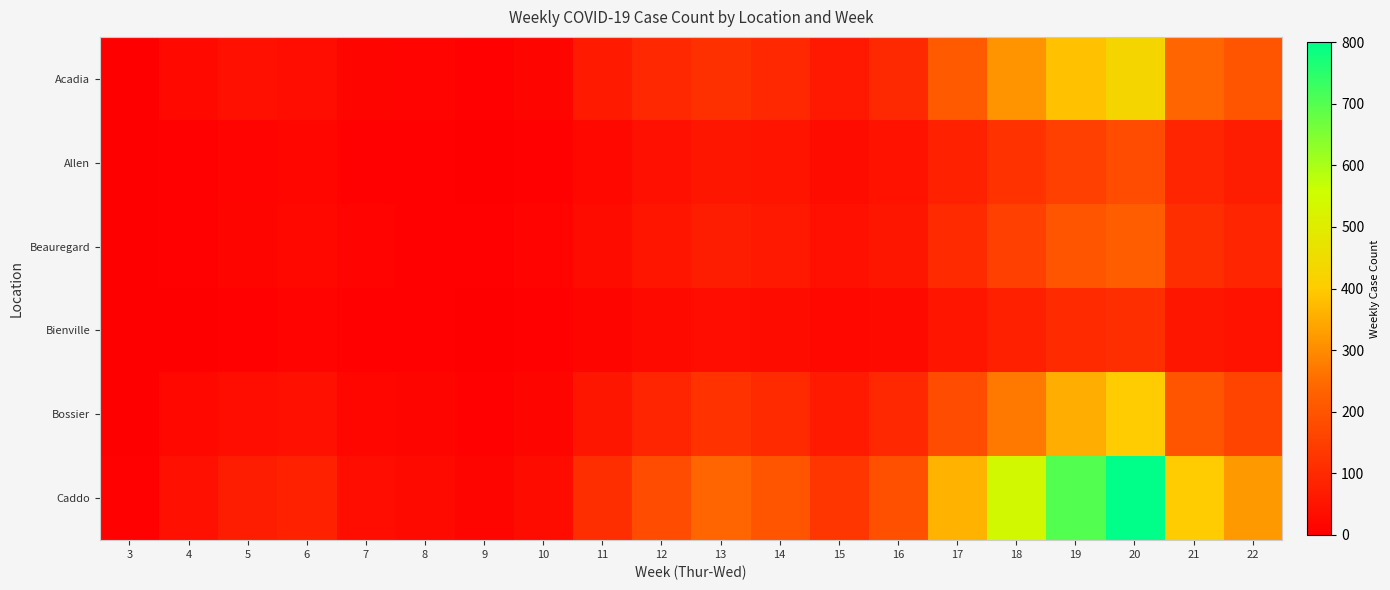

Reading right to left, extract all data points from this chart.

Acadia: 22=198	21=240	20=431	19=382	18=312	17=213	16=99	15=60	14=96	13=115	12=94	11=65	10=14	9=7	8=12	7=15	6=36	5=38	4=24	3=2
Allen: 22=70	21=90	20=180	19=150	18=120	17=80	16=45	15=30	14=48	13=55	12=40	11=20	10=7	9=3	8=6	7=8	6=18	5=10	4=5	3=0
Beauregard: 22=90	21=110	20=220	19=200	18=150	17=100	16=55	15=40	14=60	13=70	12=50	11=30	10=10	9=5	8=8	7=10	6=20	5=15	4=8	3=1
Bienville: 22=45	21=55	20=110	19=100	18=75	17=50	16=28	15=20	14=30	13=35	12=25	11=15	10=5	9=2	8=4	7=5	6=12	5=8	4=3	3=0
Bossier: 22=160	21=200	20=400	19=350	18=270	17=180	16=95	15=65	14=100	13=120	12=90	11=55	10=15	9=8	8=14	7=18	6=40	5=35	4=20	3=3
Caddo: 22=320	21=400	20=800	19=700	18=540	17=360	16=190	15=130	14=200	13=240	12=180	11=110	10=30	9=15	8=28	7=35	6=80	5=70	4=40	3=5